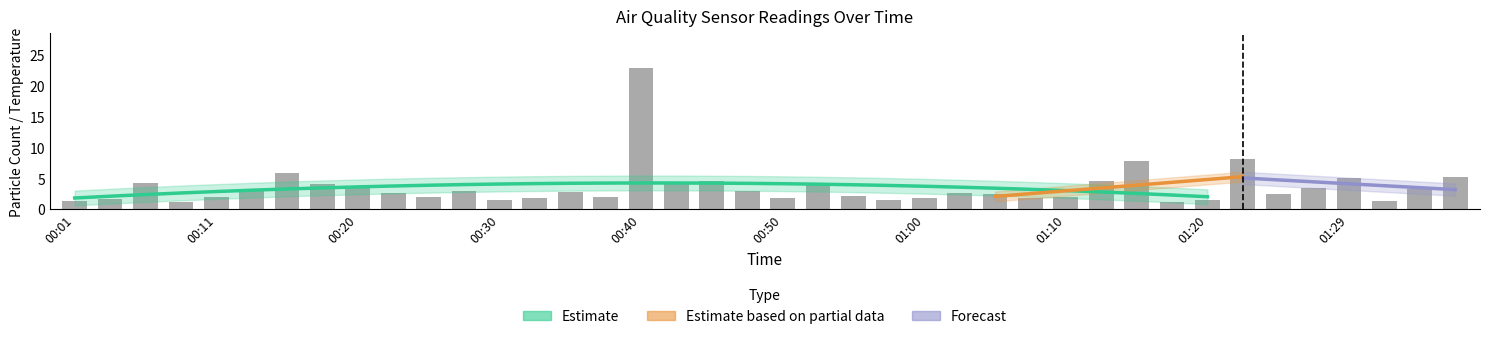

What is the label of the 13th bar from the left?

00:30